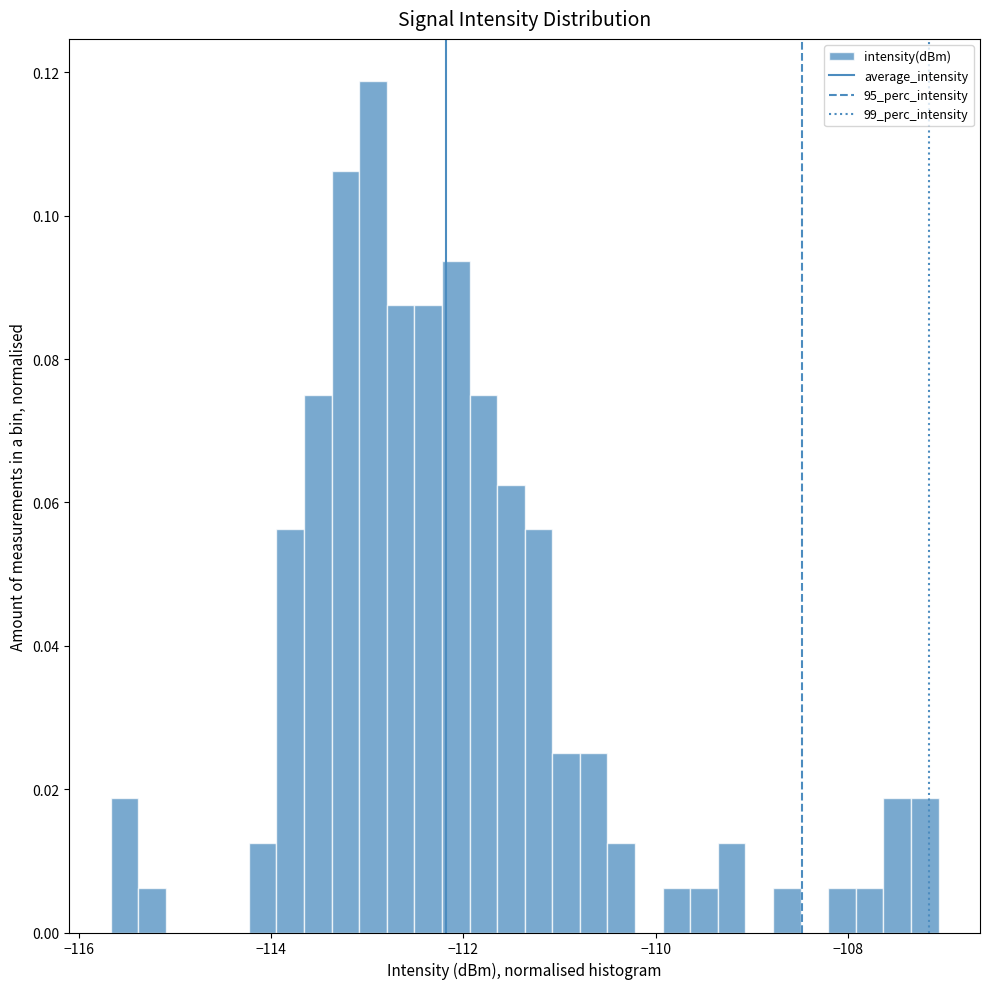

Read against the x-axis, roughly where is the centre of the tallest bar?

-113.0